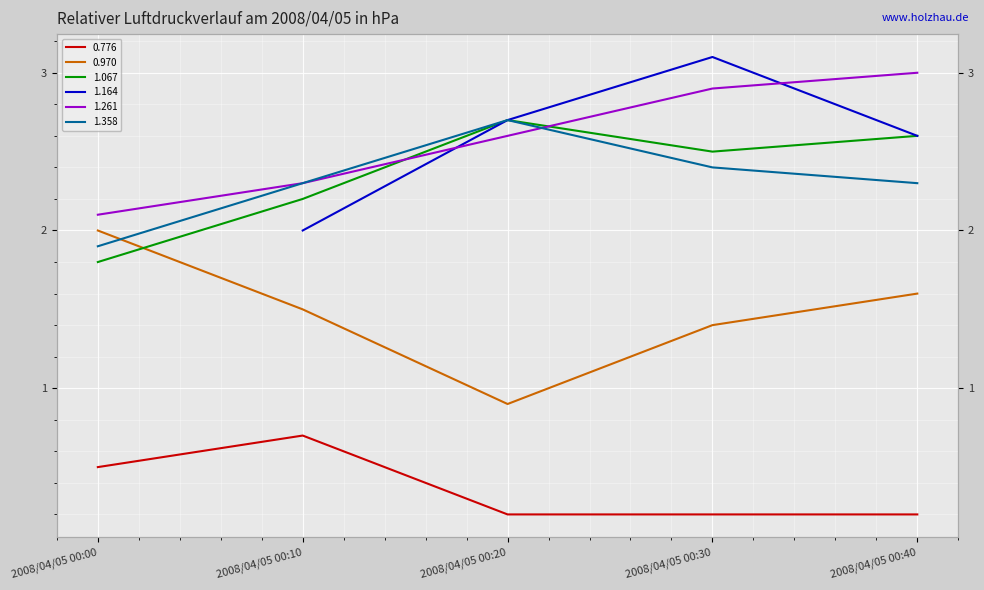

Which series has the widest spread of values?

0.970